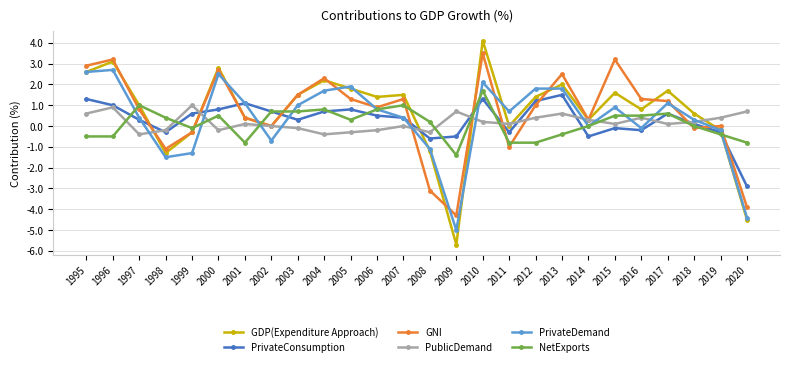

At which category is the sum across all series the highest?

2010